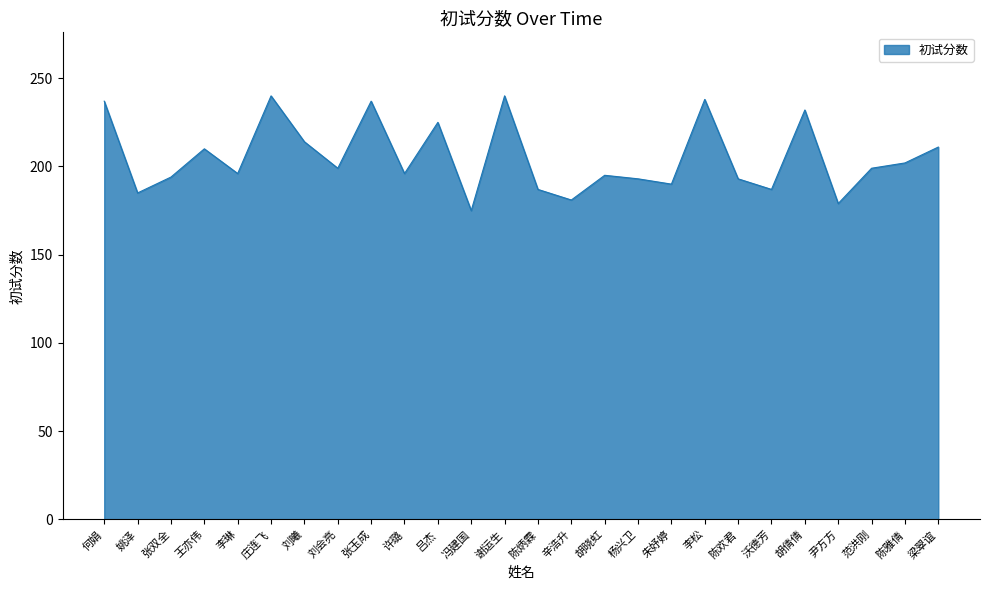

What is the difference between the maximum and minimum values?

65